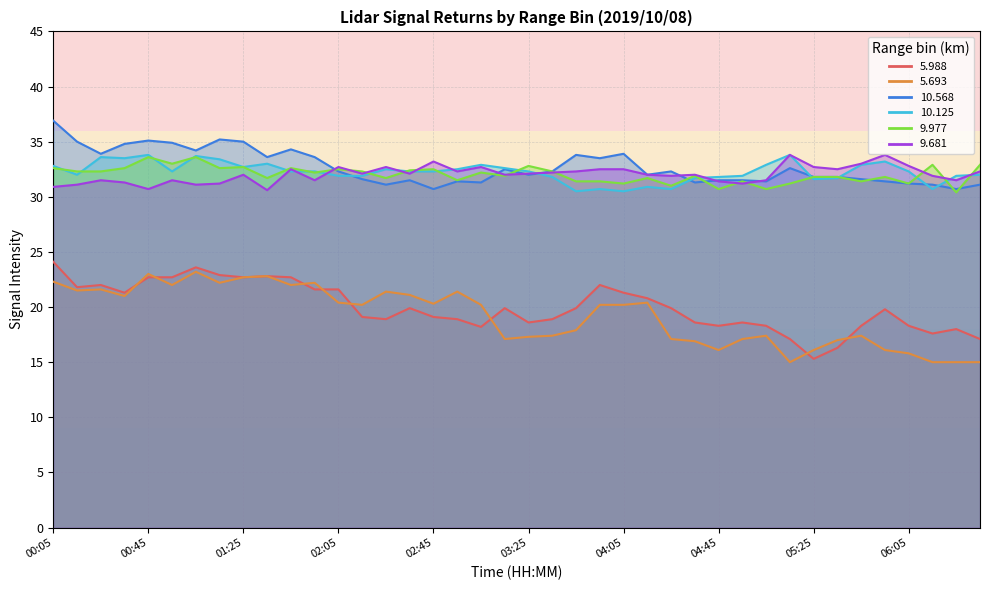

What is the difference between the highest and lowest values at 04:15?

11.6